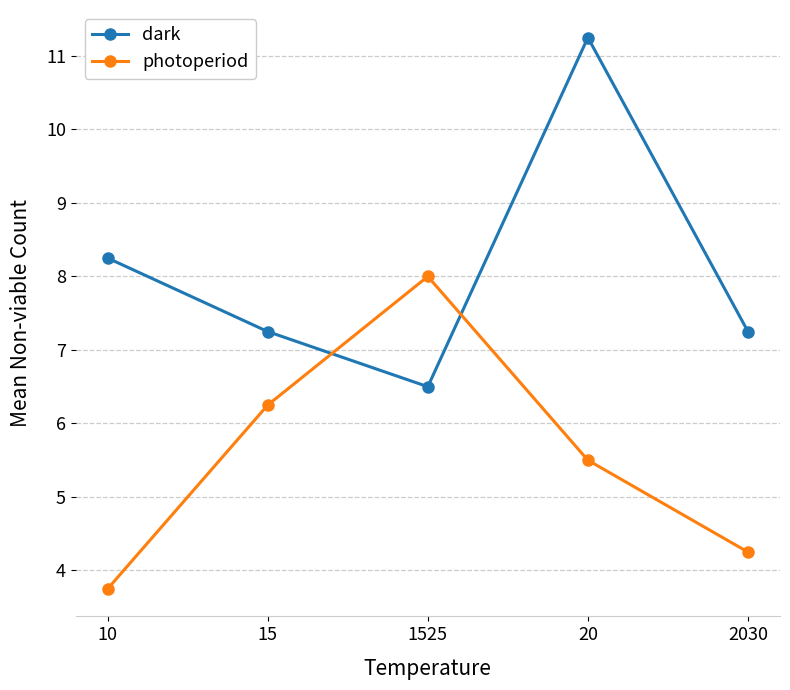

After their last crossing, which series has the higher values: photoperiod or dark?

dark